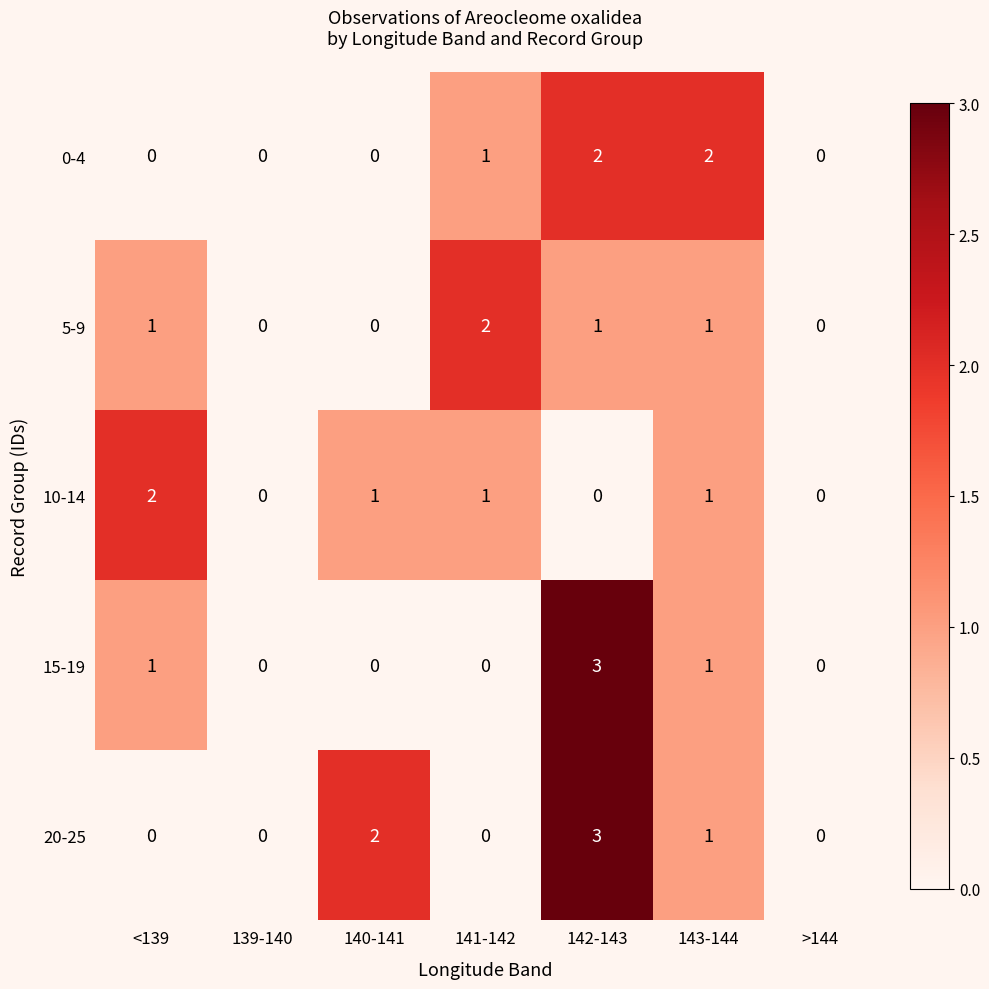

What is the sum of all 5-9 values?

5